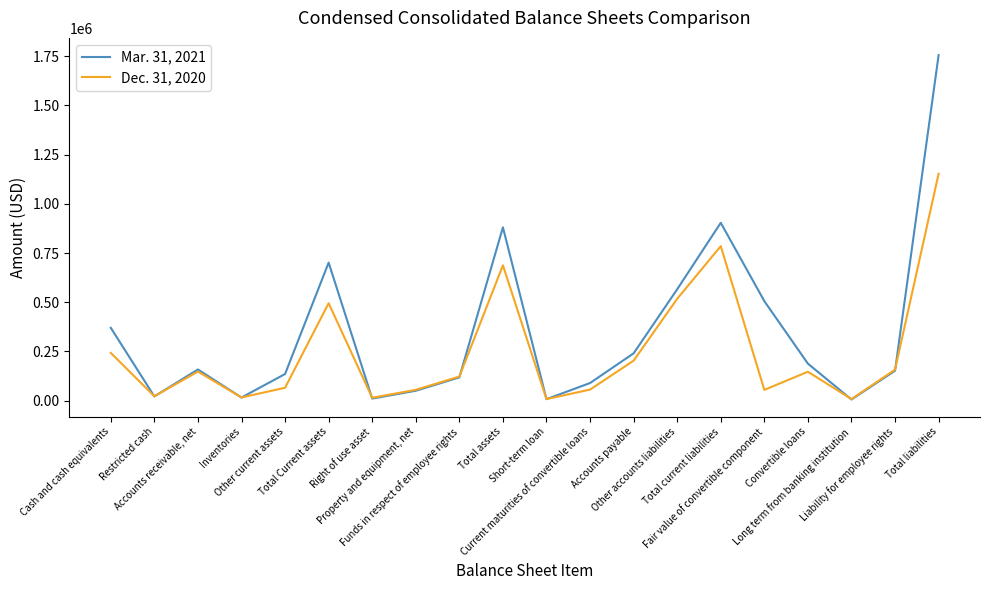

At which category does Mar. 31, 2021 reach its first local valley?

Restricted cash